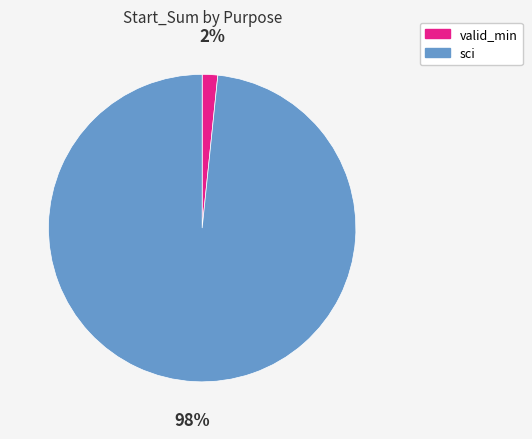

Is there any slice that represents more than half of the pie?

Yes